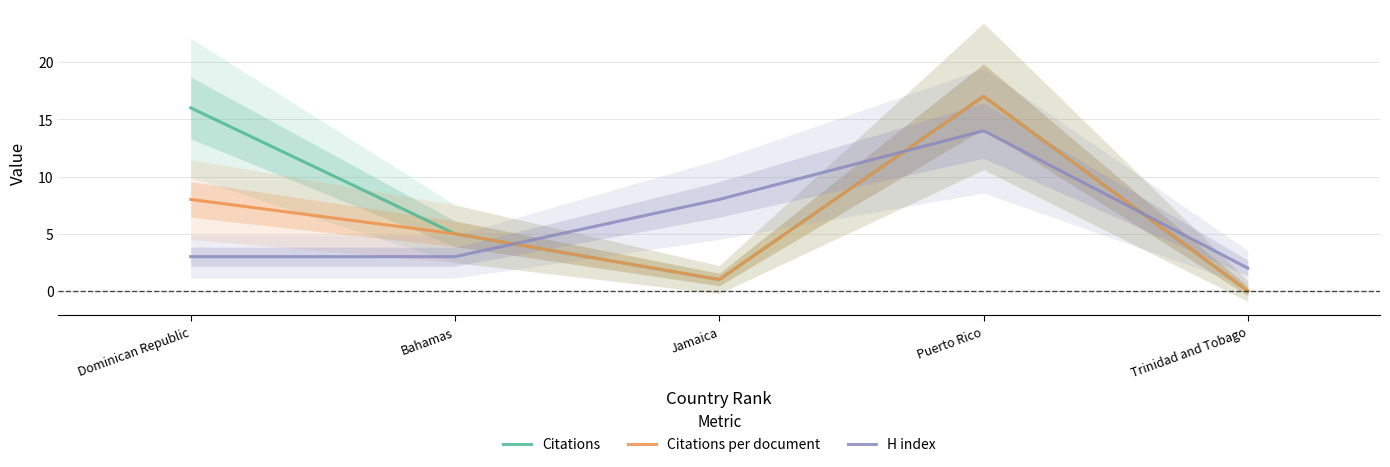

What is the approximate value of Citations at Jamaica?

1